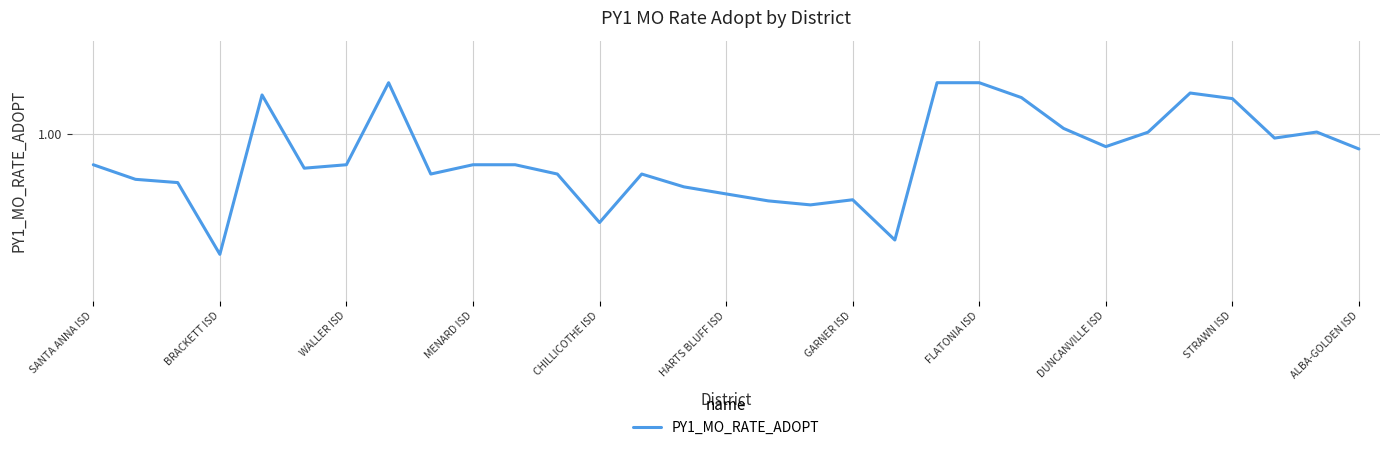

True or false: there are more than 2 points higher than both neighbors.

True